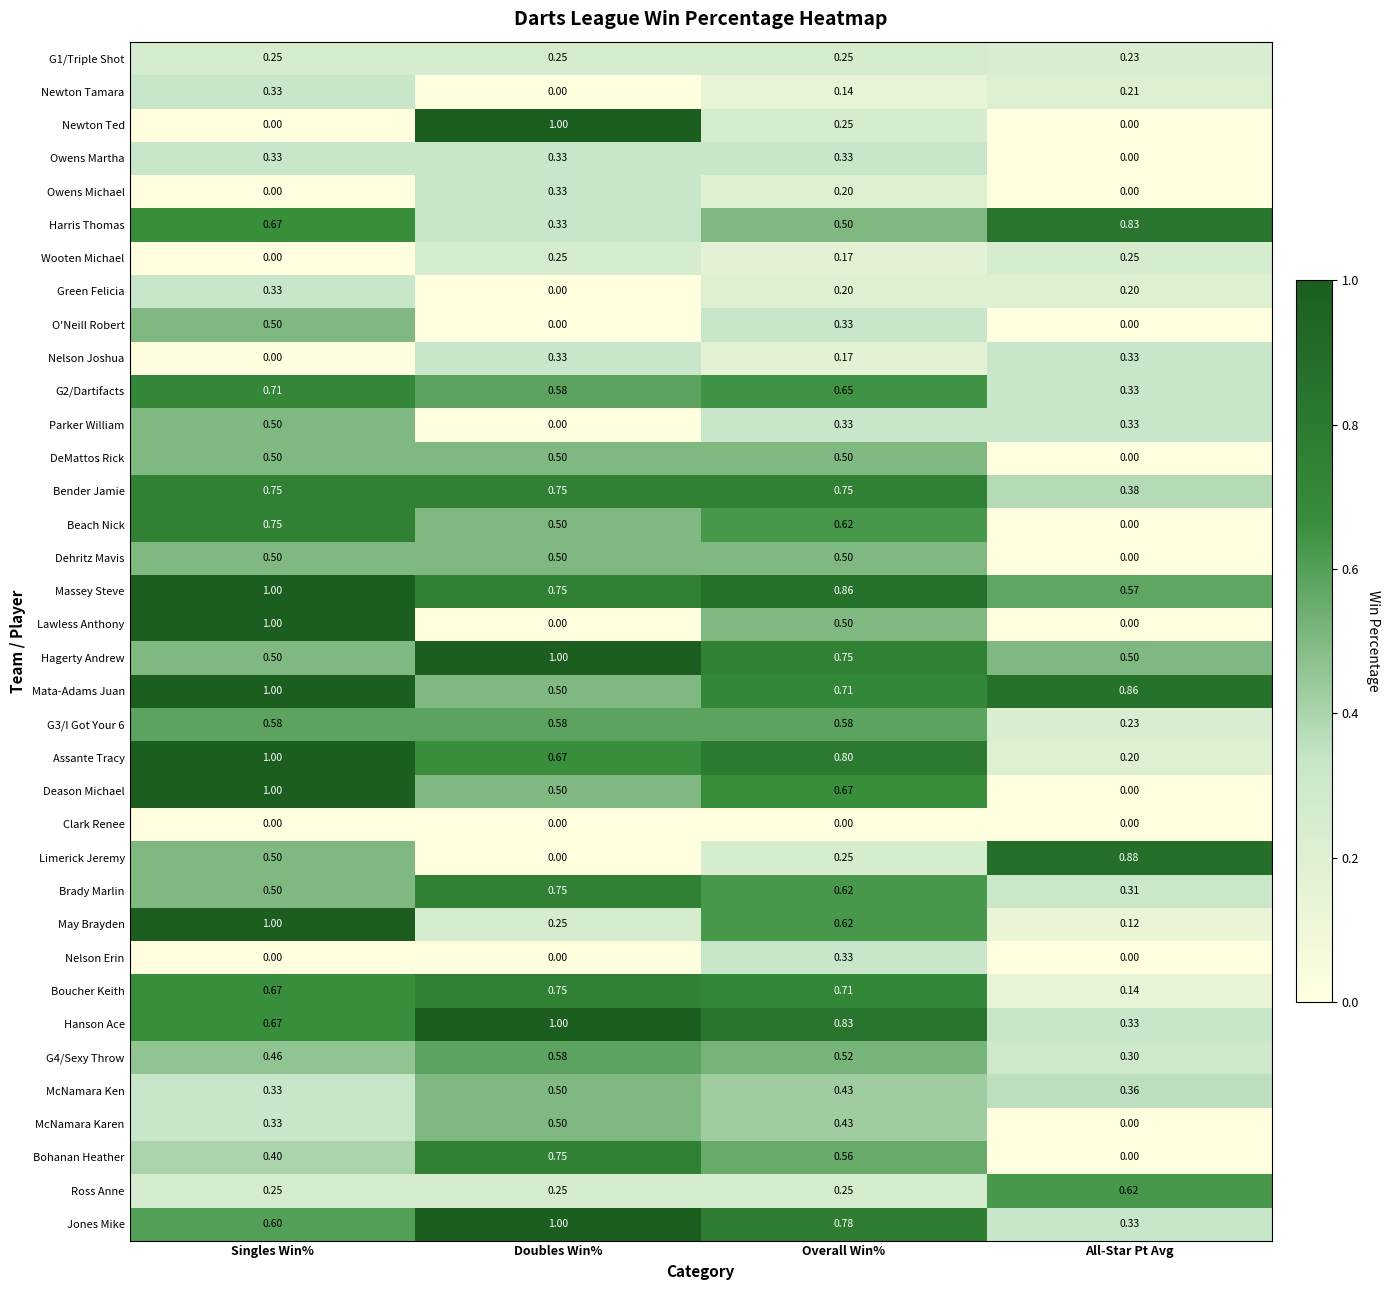

List the labels in order of Newton Tamara value, largest first.

Singles Win%, All-Star Pt Avg, Overall Win%, Doubles Win%